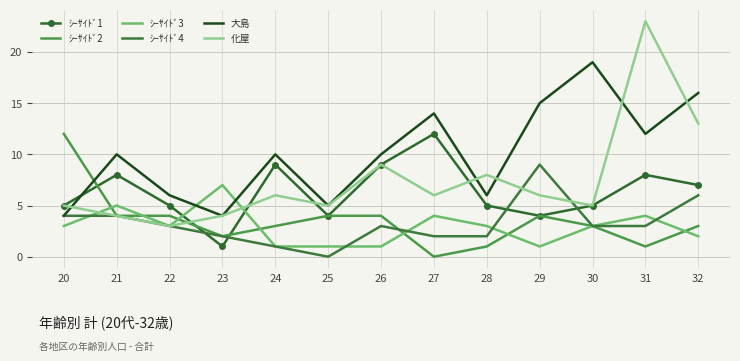

At which label does ｼｰｻｲﾄﾞ3 reach its peak?

23